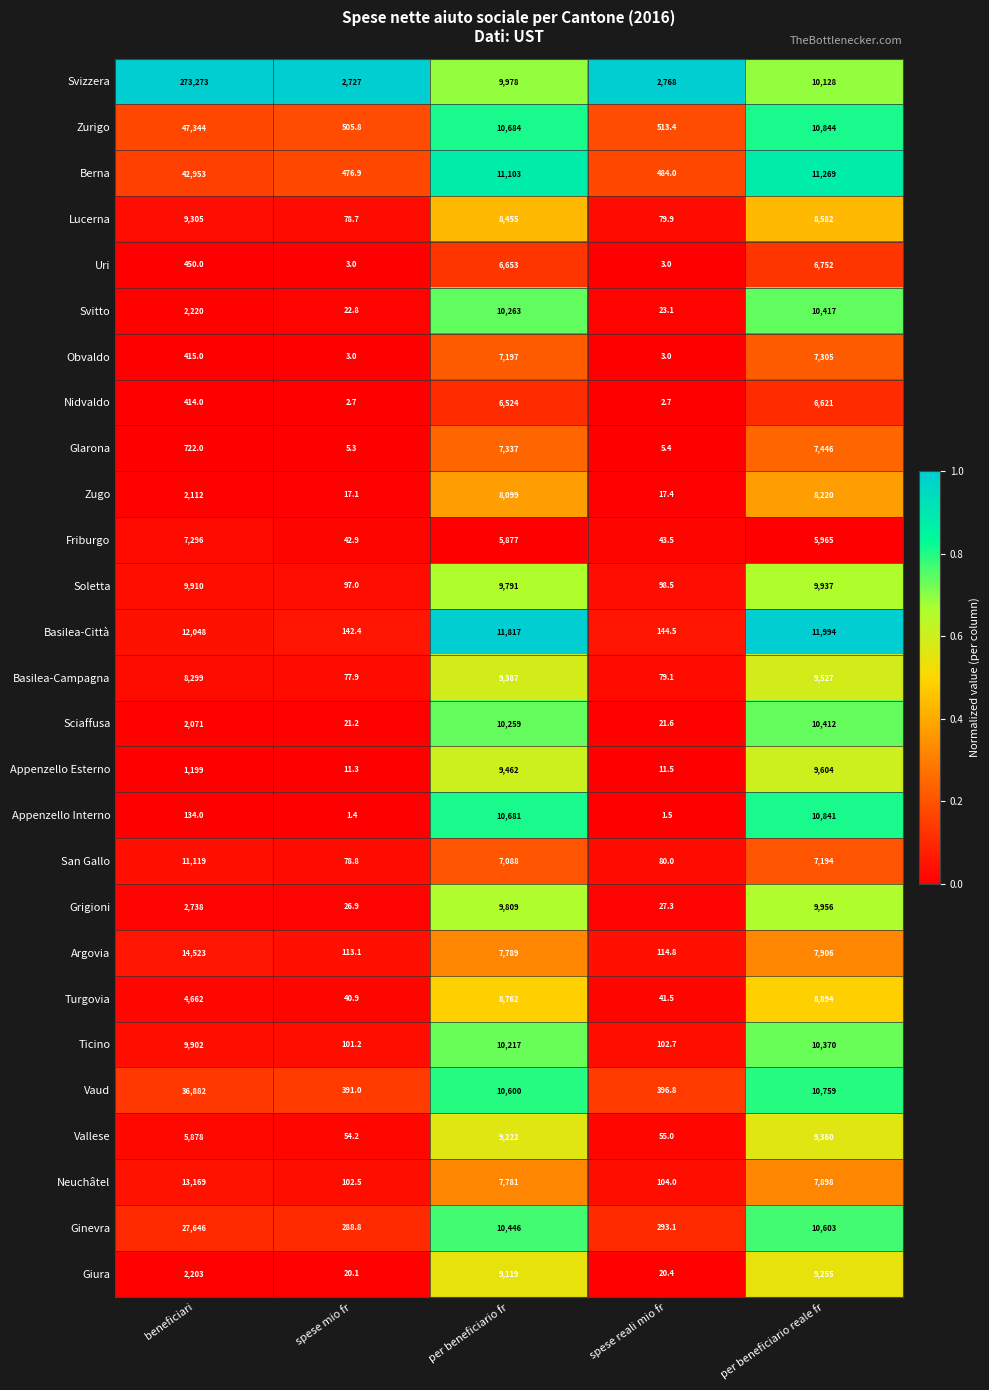

Between spese mio fr and per beneficiario reale fr, which series saw the biggest shift?

Basilea-Città